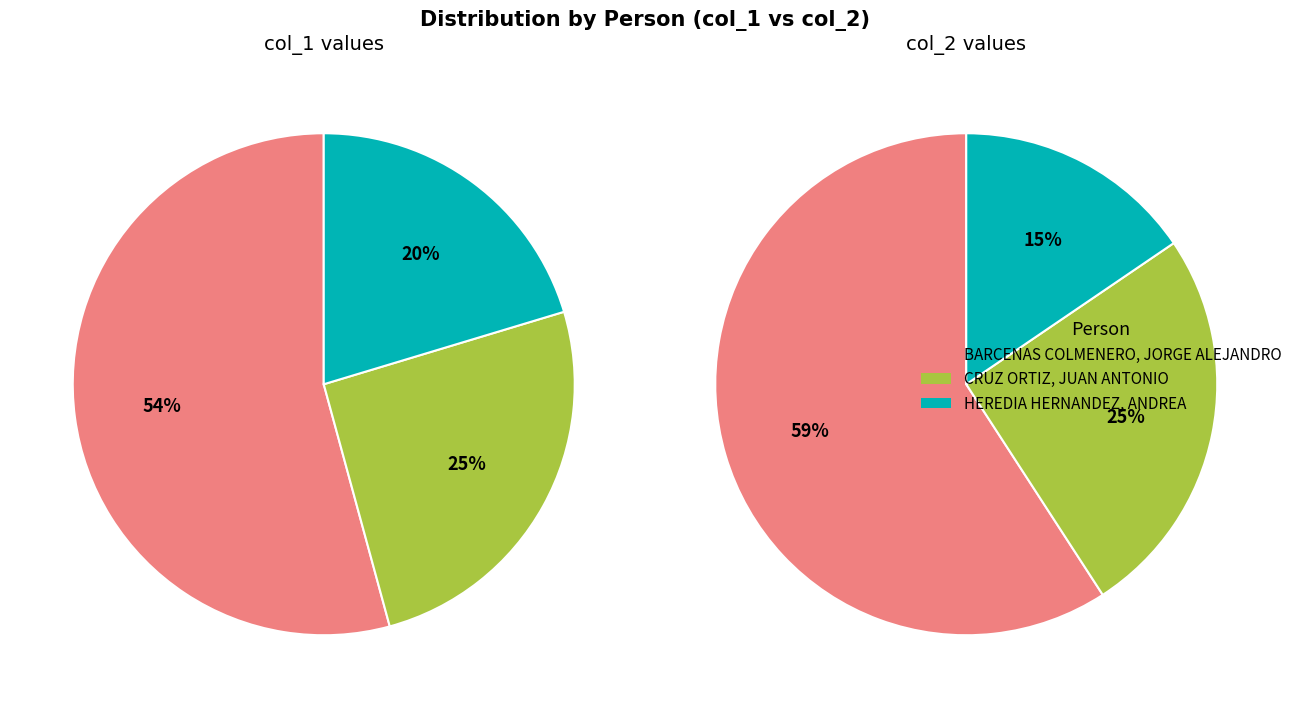

To the nearest percent, what portion does BARCENAS COLMENERO, JORGE ALEJANDRO represent?

59%